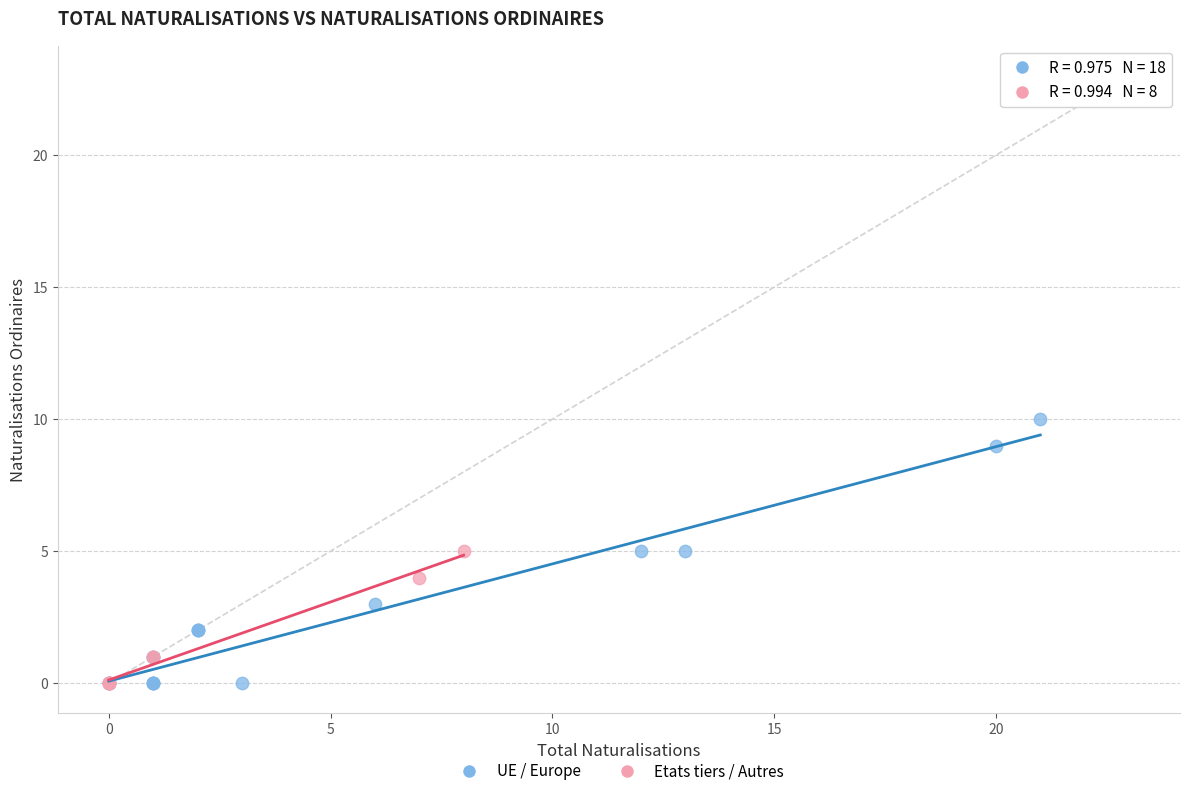

Which series contains the highest Y value?

UE / Europe